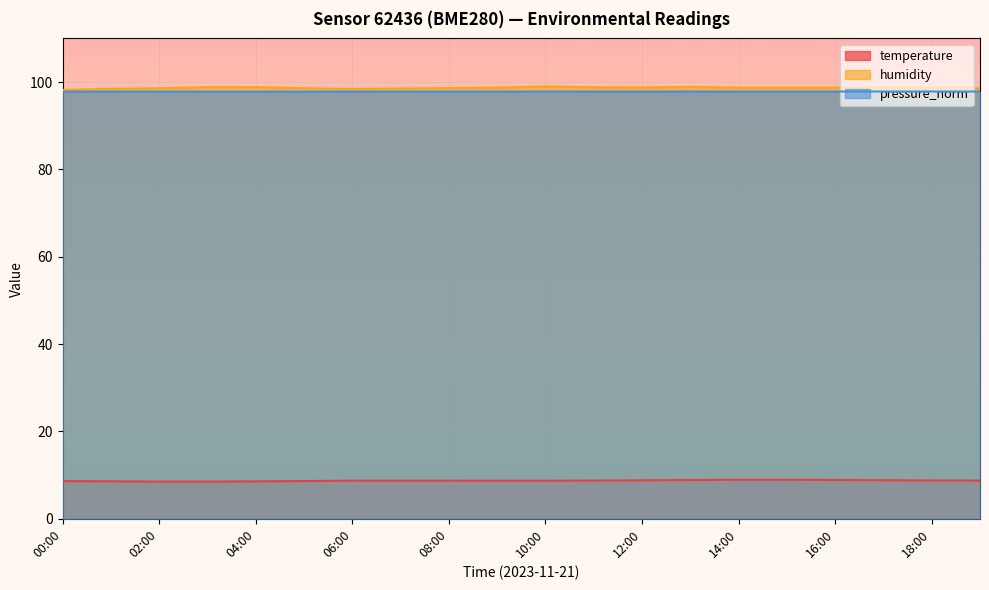

Between 09:00 and 19:00, which series saw the biggest shift?

humidity